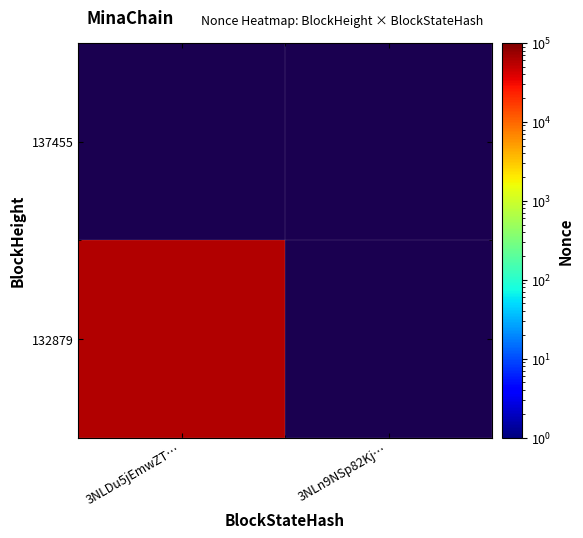

What is the maximum value shown in the chart?

59812.0